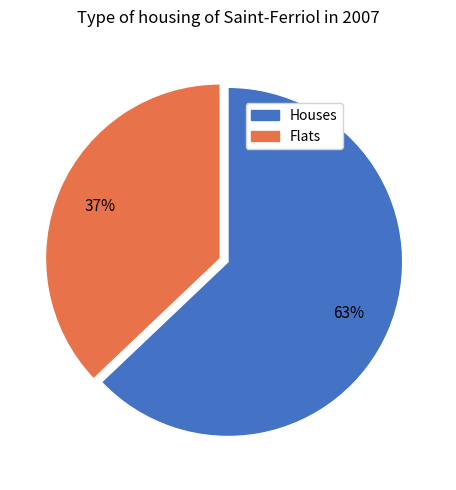

To the nearest percent, what is the average slice percentage?

50%